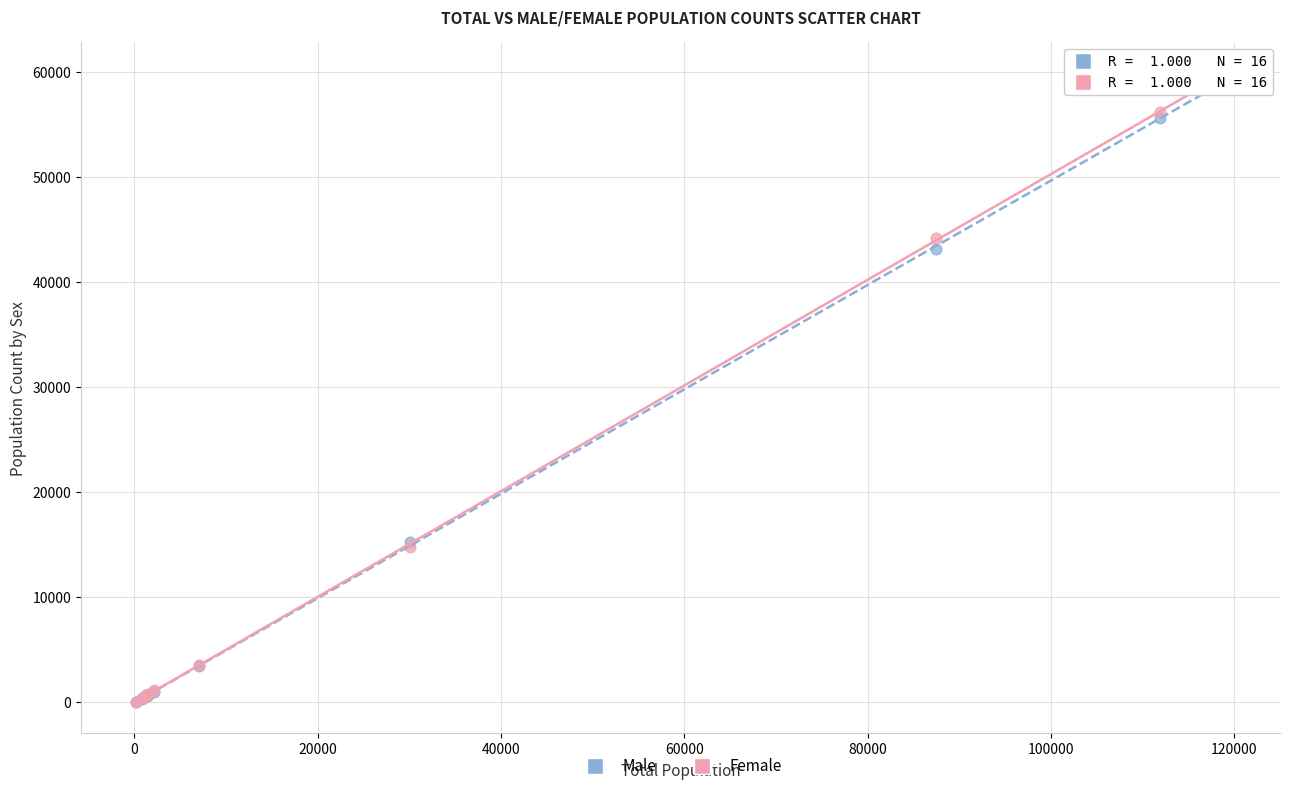

What are all the series names shown in the legend?

Male, Female